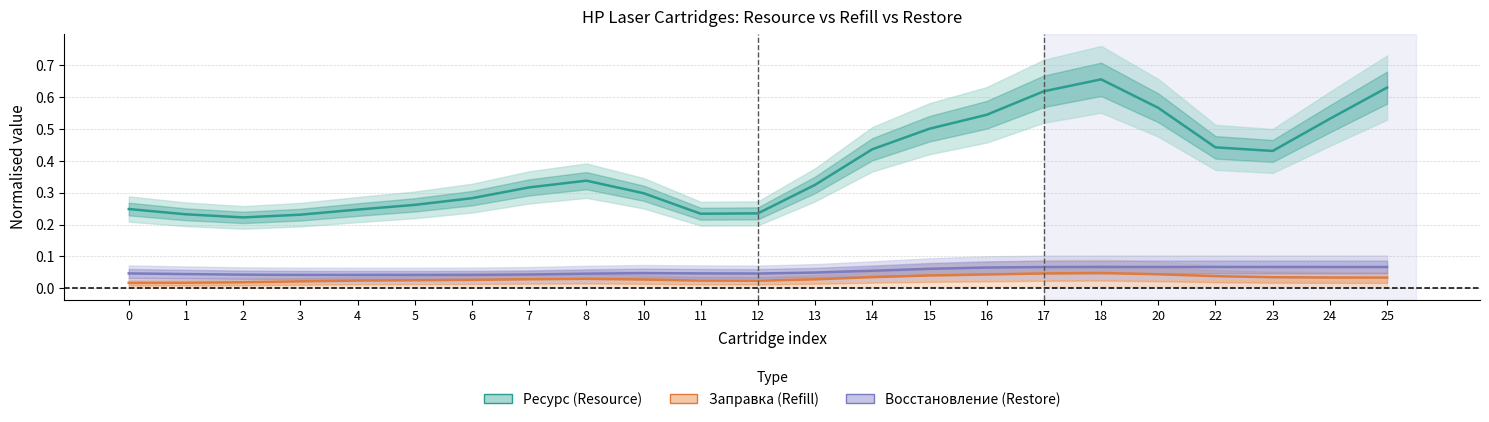

Reading left to right, extract all data points from this chart.

Ресурс (Resource): 0=0.2	1=0.2	2=0.2	3=0.2	4=0.2	5=0.3	6=0.3	7=0.3	8=0.3	10=0.3	11=0.2	12=0.2	13=0.3	14=0.4	15=0.5	16=0.5	17=0.6	18=0.7	20=0.6	22=0.4	23=0.4	24=0.5	25=0.6
Заправка (Refill): 0=0.0	1=0.0	2=0.0	3=0.0	4=0.0	5=0.0	6=0.0	7=0.0	8=0.0	10=0.0	11=0.0	12=0.0	13=0.0	14=0.0	15=0.0	16=0.0	17=0.0	18=0.0	20=0.0	22=0.0	23=0.0	24=0.0	25=0.0
Восстановление (Restore): 0=0.0	1=0.0	2=0.0	3=0.0	4=0.0	5=0.0	6=0.0	7=0.0	8=0.0	10=0.0	11=0.0	12=0.0	13=0.0	14=0.1	15=0.1	16=0.1	17=0.1	18=0.1	20=0.1	22=0.1	23=0.1	24=0.1	25=0.1